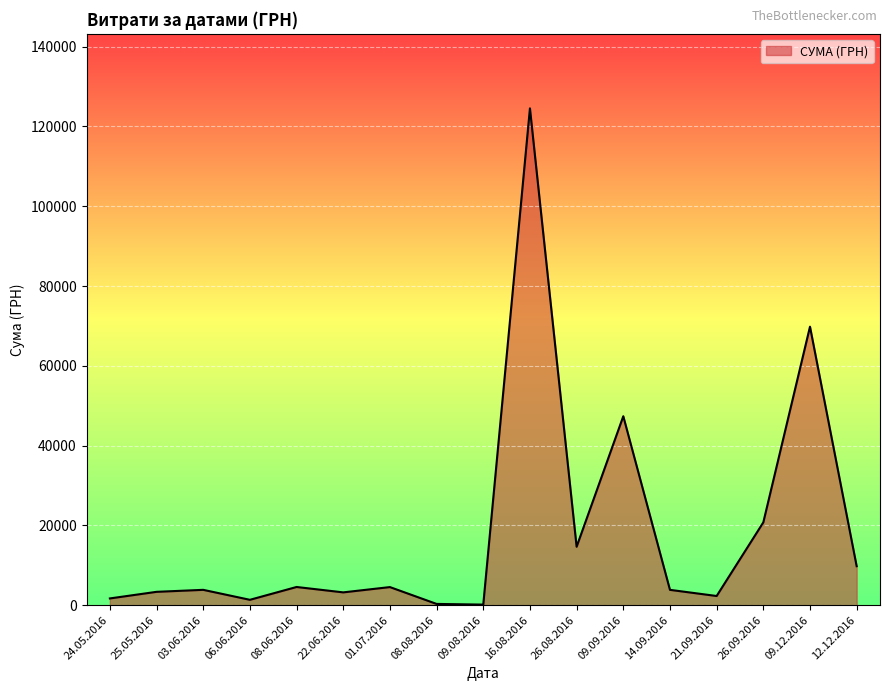

At which category does the chart reach its peak across all series?

16.08.2016